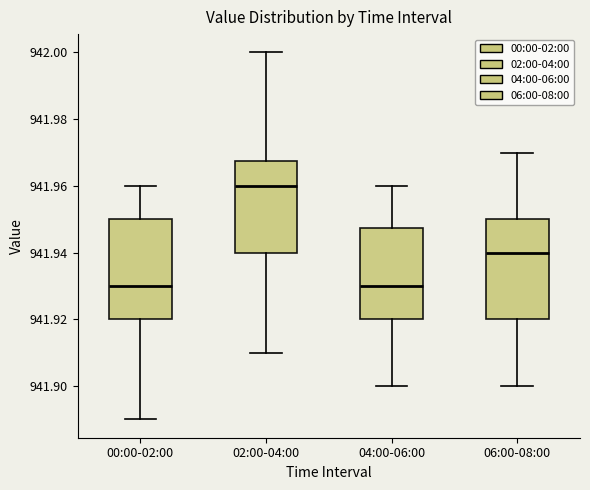

Reading left to right, read every box against the y-axis: the position of its median line, the range the box covers, and the ends of its whiskers. The values are not printed on the chart, so give them approximately, as read against the axis.

00:00-02:00: median 941.930, box 941.920 to 941.950, whiskers 941.890 to 941.960
02:00-04:00: median 941.960, box 941.940 to 941.968, whiskers 941.910 to 942.000
04:00-06:00: median 941.930, box 941.920 to 941.948, whiskers 941.900 to 941.960
06:00-08:00: median 941.940, box 941.920 to 941.950, whiskers 941.900 to 941.970